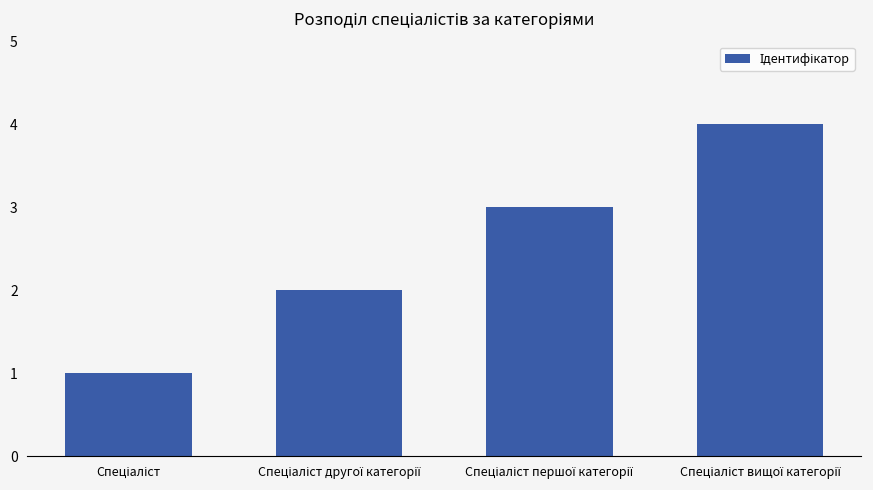

How many categories are shown in the chart?

4